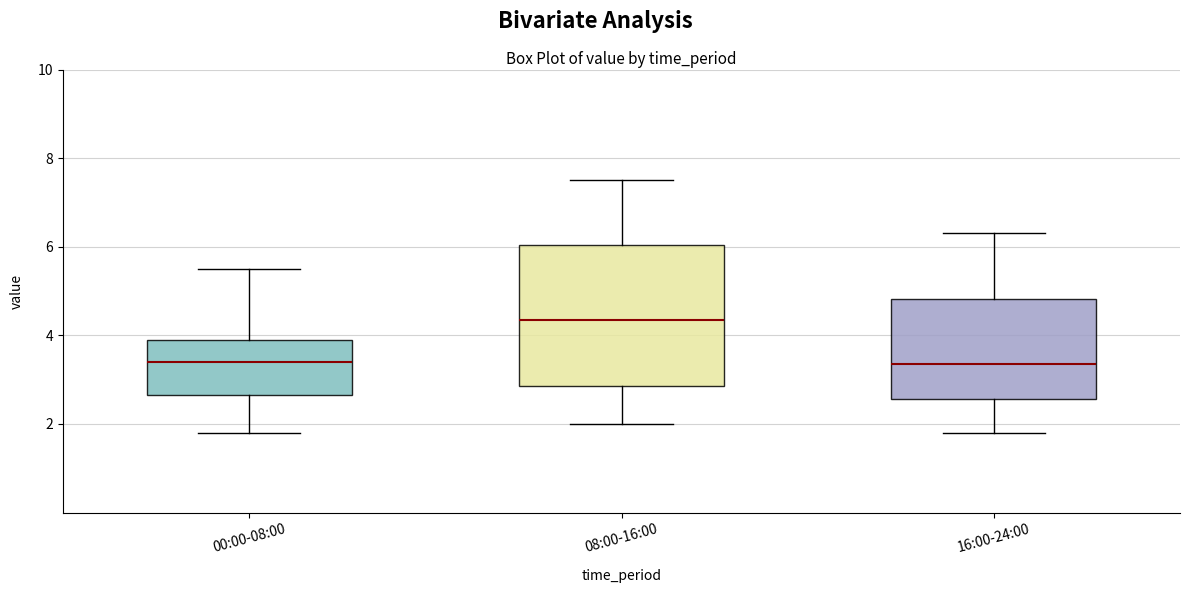

Reading left to right, read every box against the y-axis: the position of its median line, the range the box covers, and the ends of its whiskers. The values are not printed on the chart, so give them approximately, as read against the axis.

00:00-08:00: median 3.4, box 2.6 to 4.0, whiskers 1.8 to 5.6
08:00-16:00: median 4.4, box 2.8 to 6.0, whiskers 2.0 to 7.6
16:00-24:00: median 3.4, box 2.6 to 4.8, whiskers 1.8 to 6.4